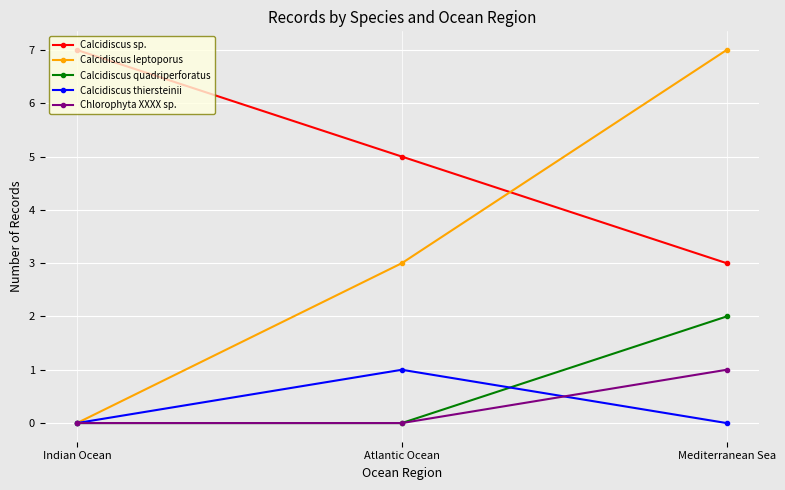

Reading left to right, list all the values displayed in this chart.

Calcidiscus sp.: Indian Ocean=7	Atlantic Ocean=5	Mediterranean Sea=3
Calcidiscus leptoporus: Indian Ocean=0	Atlantic Ocean=3	Mediterranean Sea=7
Calcidiscus quadriperforatus: Indian Ocean=0	Atlantic Ocean=0	Mediterranean Sea=2
Calcidiscus thiersteinii: Indian Ocean=0	Atlantic Ocean=1	Mediterranean Sea=0
Chlorophyta XXXX sp.: Indian Ocean=0	Atlantic Ocean=0	Mediterranean Sea=1